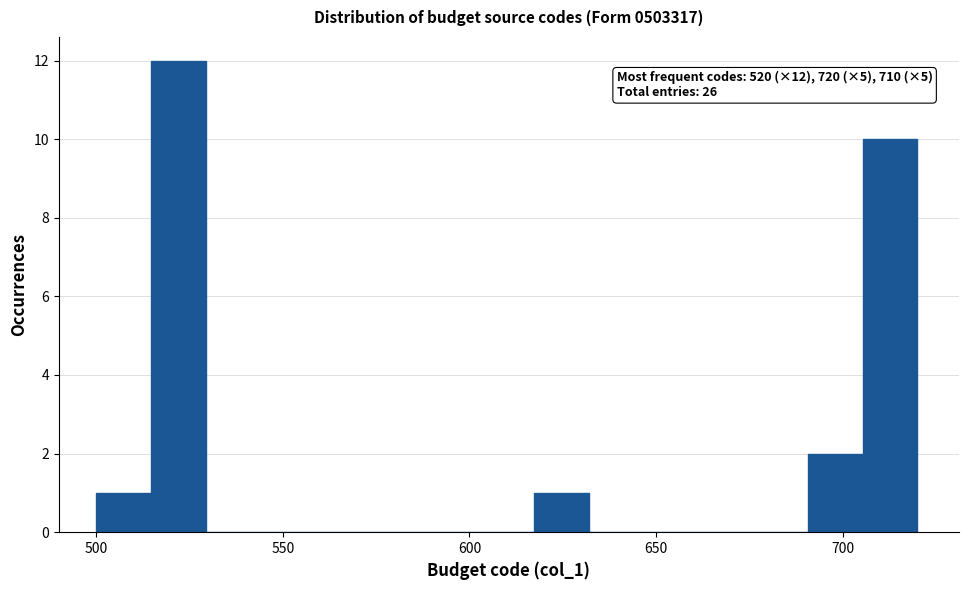

Read against the x-axis, roughly where is the centre of the tallest bar?

520